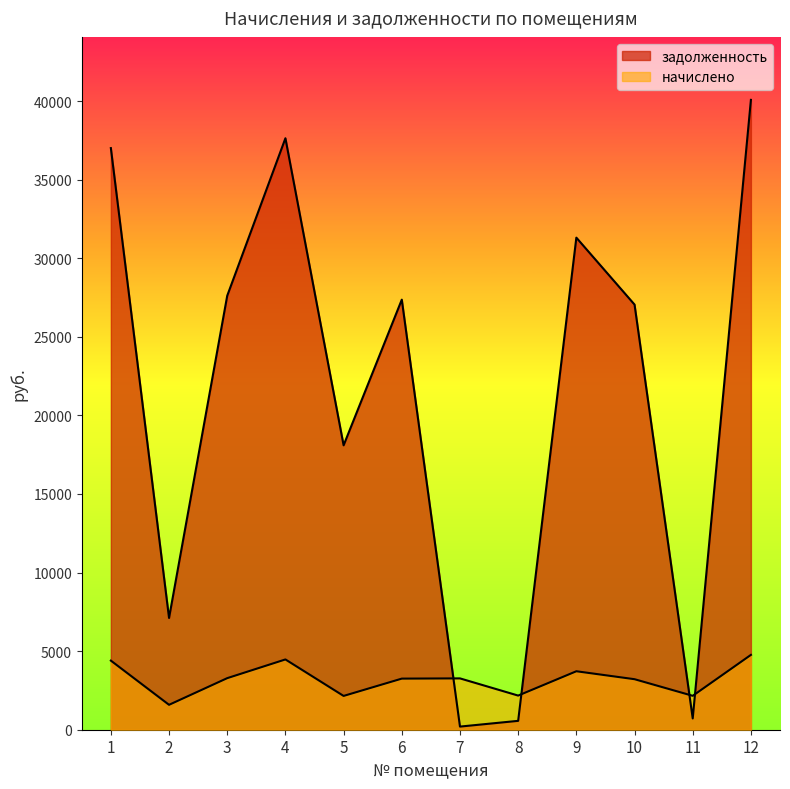

What is the minimum value shown in the chart?

199.5